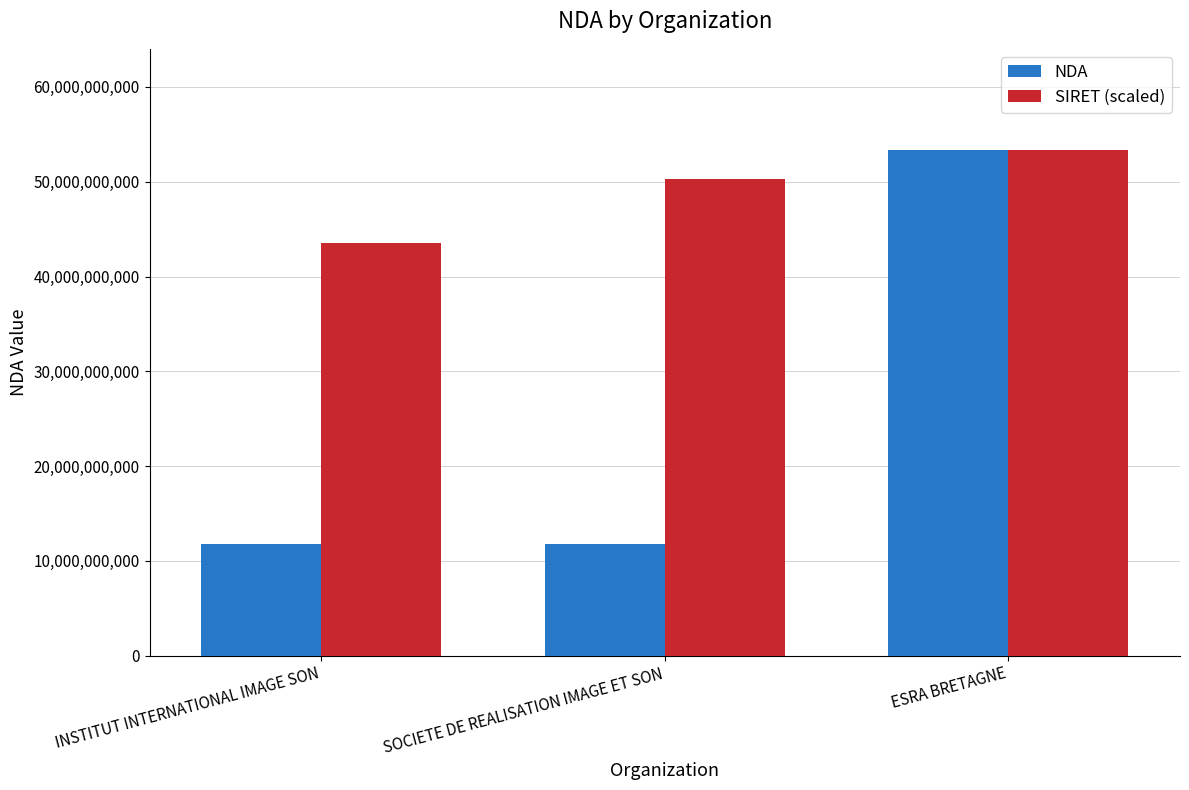

What is the average value of the NDA series?

25630479629.3